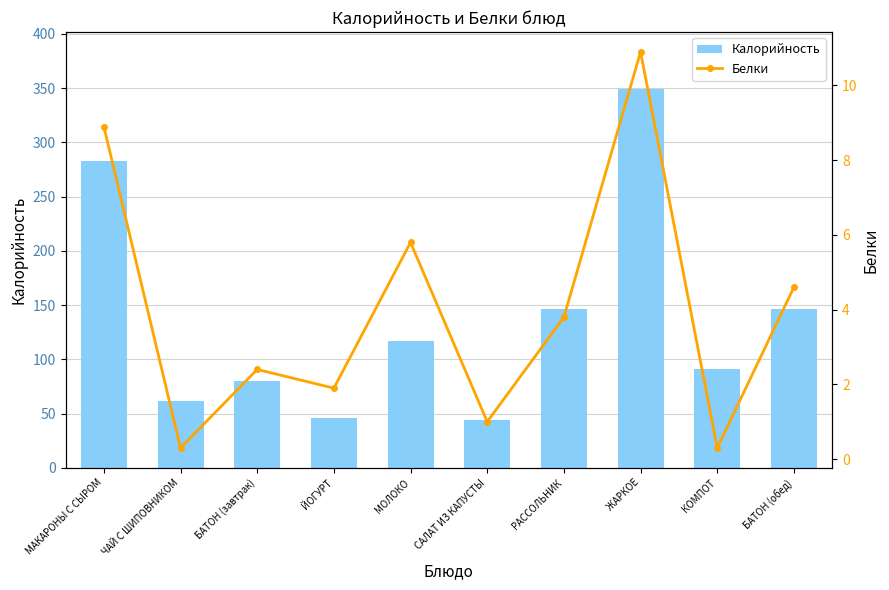

What is the value of the Калорийность bar at the 2nd from the left?

61.5